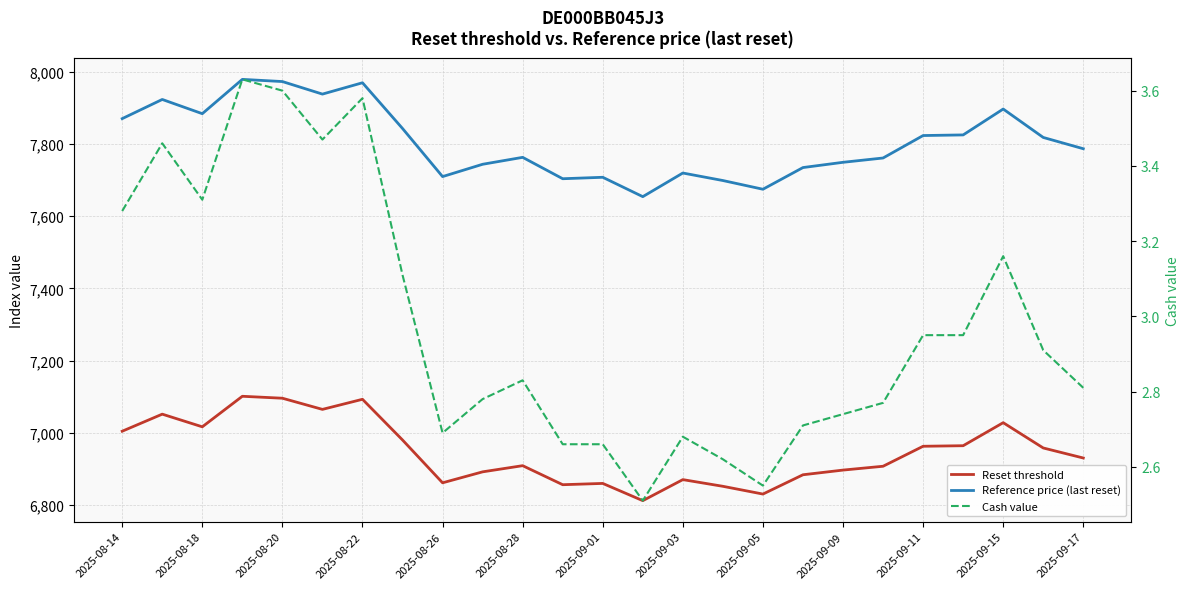

True or false: Cash value and Reset threshold cross at least once.

False